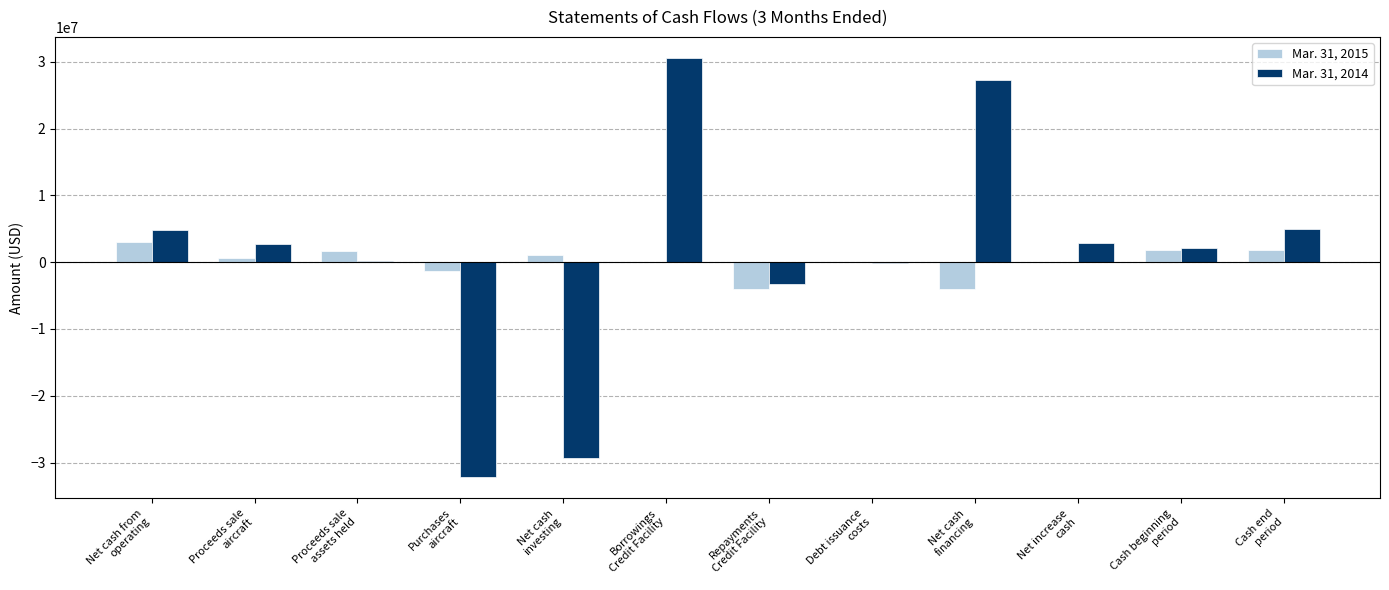

Between Proceeds sale
aircraft and Debt issuance
costs, which series saw the biggest shift?

Mar. 31, 2014